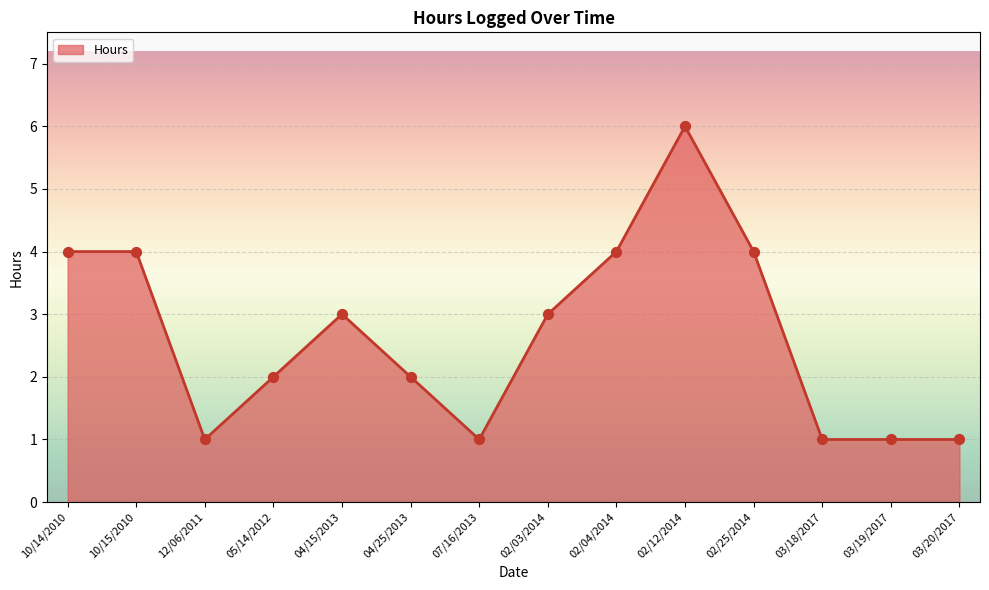

Between 07/16/2013 and 02/25/2014, which is larger?

02/25/2014